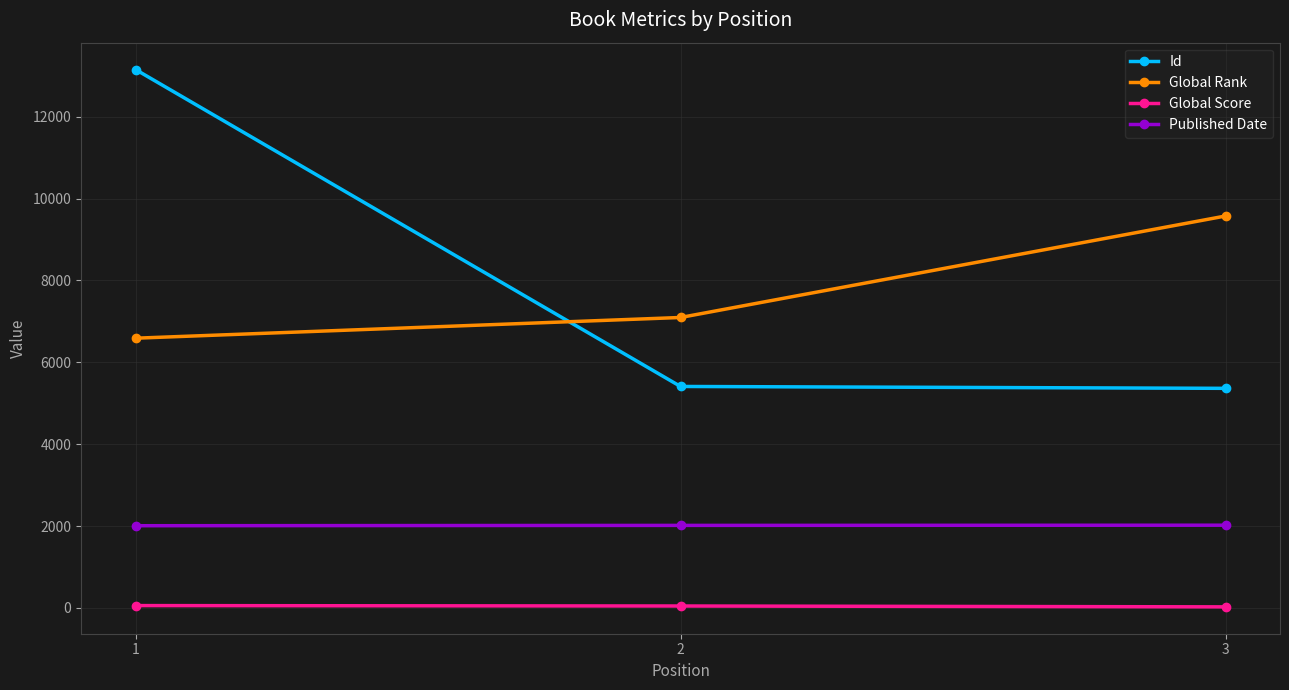

List the series in order of their peak value, highest first.

Id, Global Rank, Published Date, Global Score